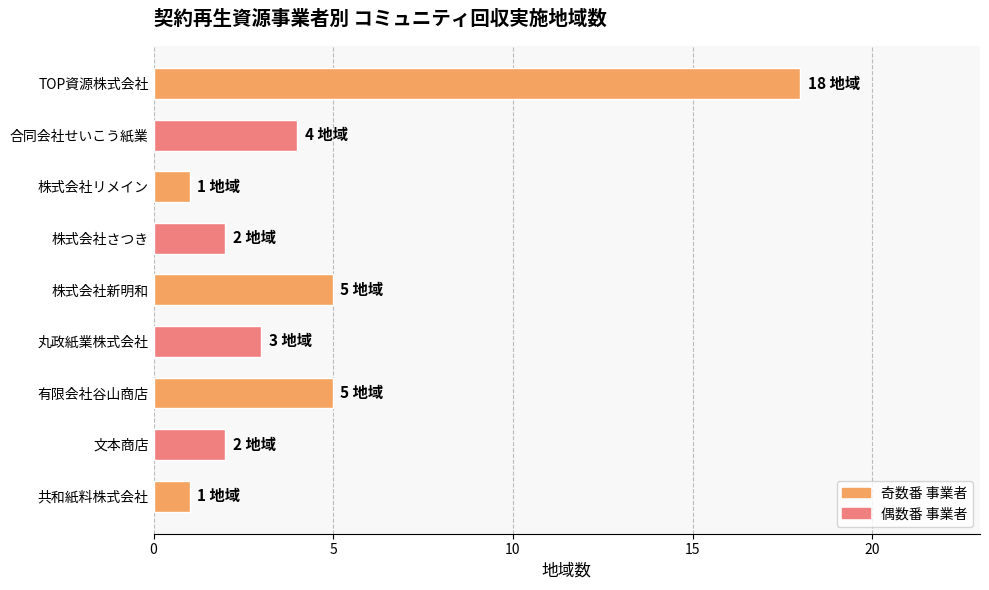

What position from the bottom is 文本商店?

2